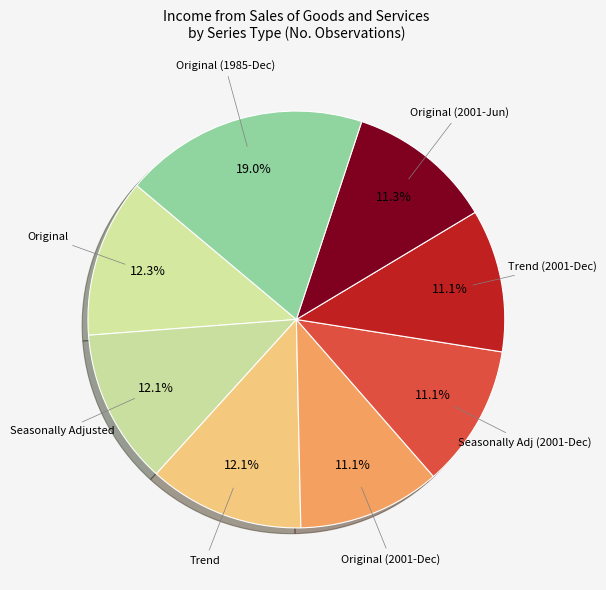

What is the ratio of the value at Trend (2001-Dec) to the value at Original?

0.9